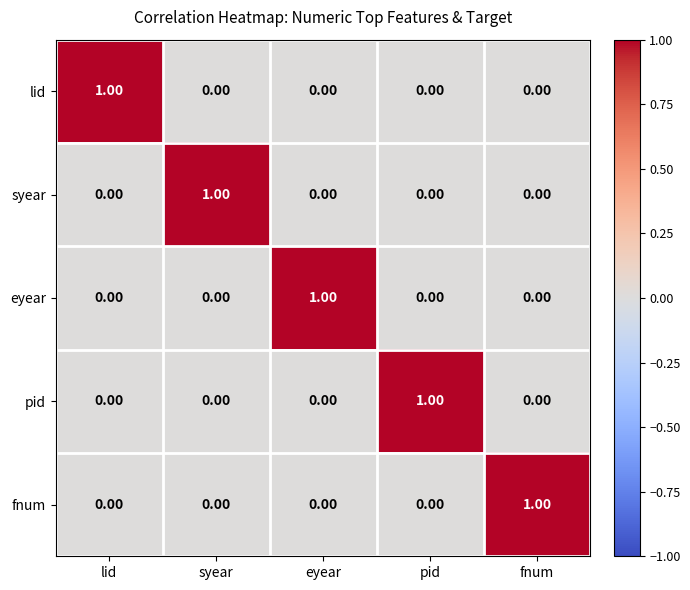

At how many categories does at least one series exceed 0?

5